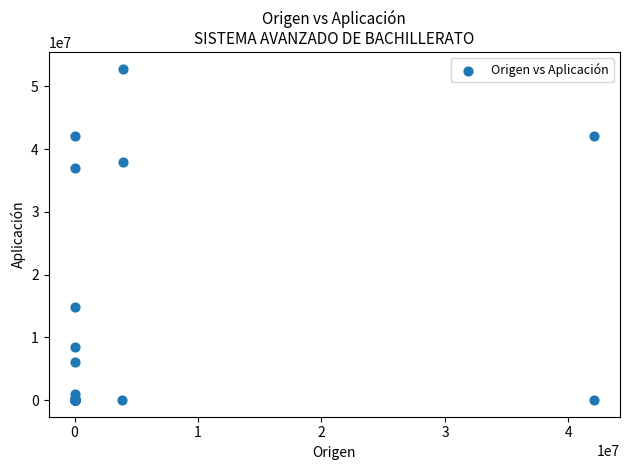

What Y value in the scatter plot is closest to 26424329?

37006501.1